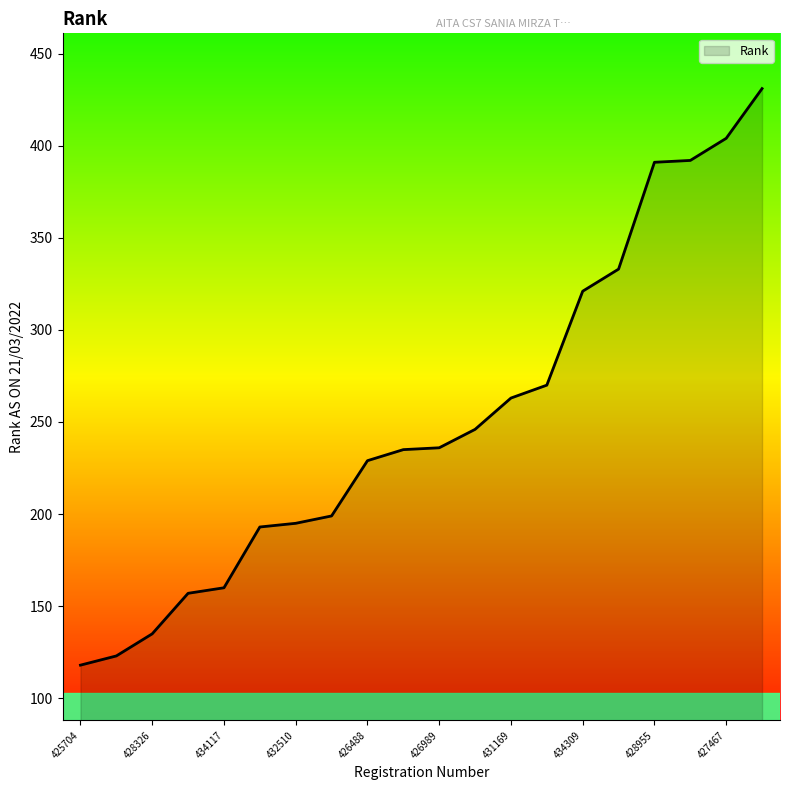

What is the difference between the maximum and minimum values?

313